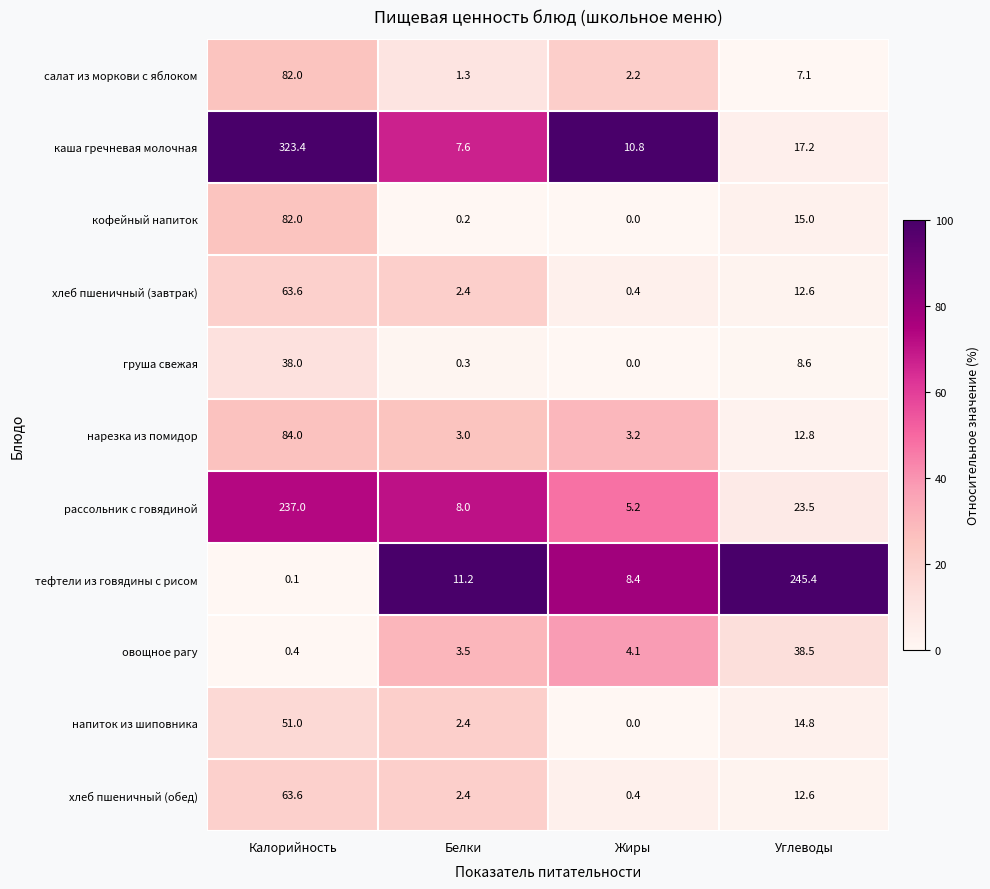

What is the total value across all series at Белки?

42.3